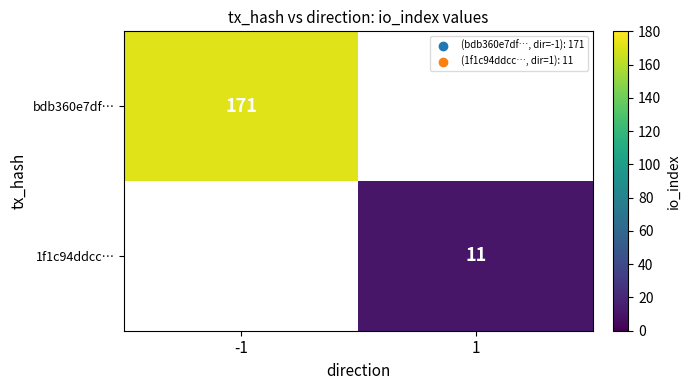

Between 1 and -1, which is larger?

-1